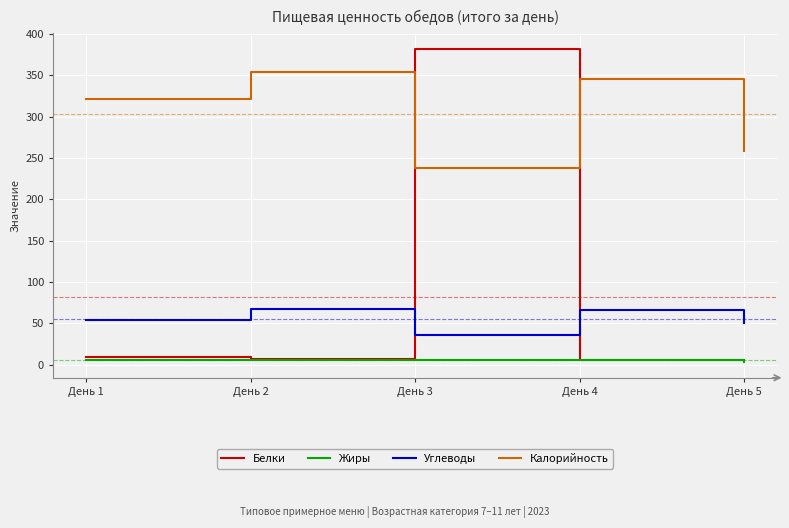

Which series has the largest range (max minus min)?

Белки